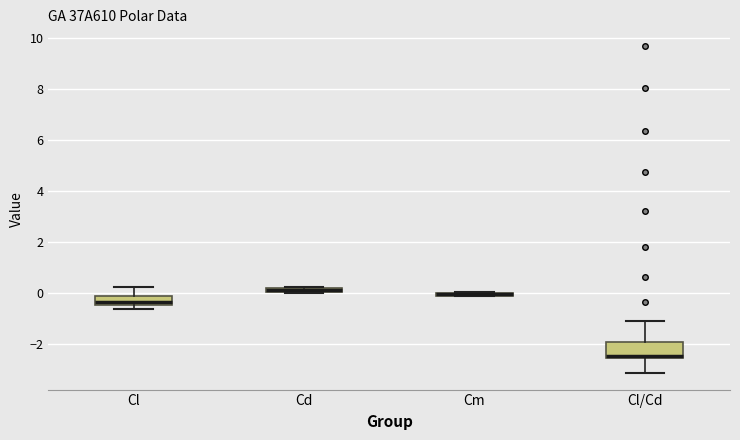

Where is the lower edge of the box for Cl on the y-axis? The values are not printed on the chart, so give them approximately, as read against the axis.

-0.4